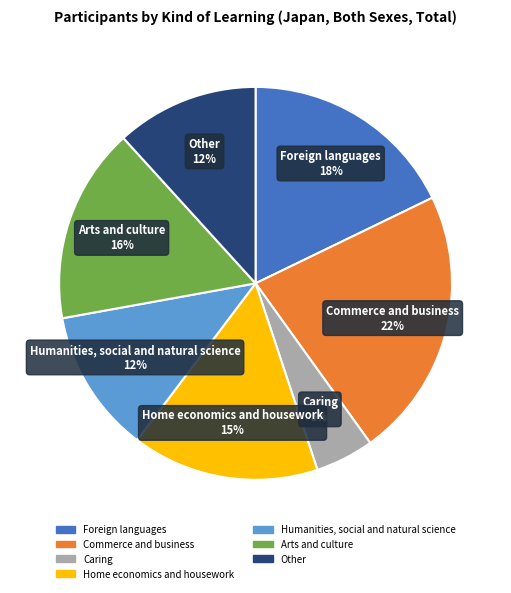

Is it true that Commerce and business is 22% of the pie?

True